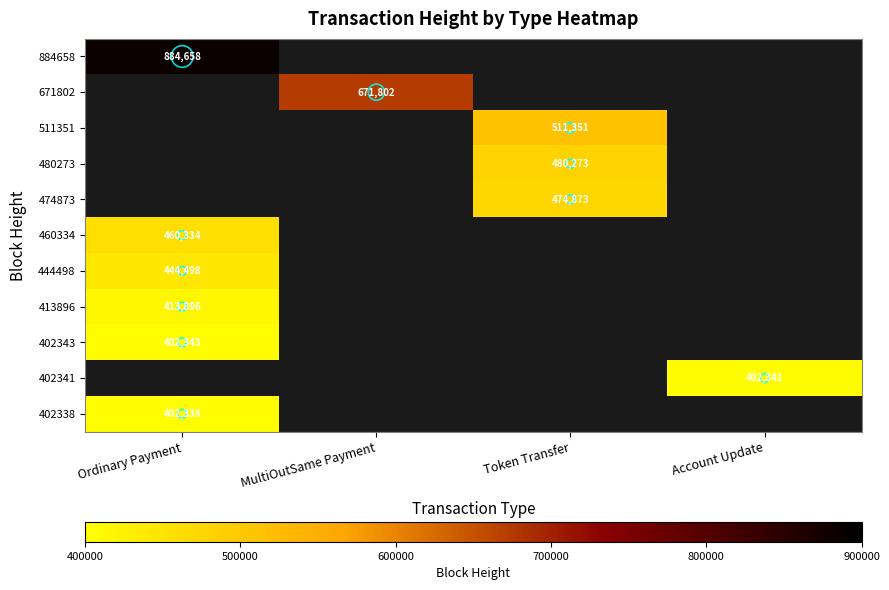

How many positive values does the 460334 series have?

1